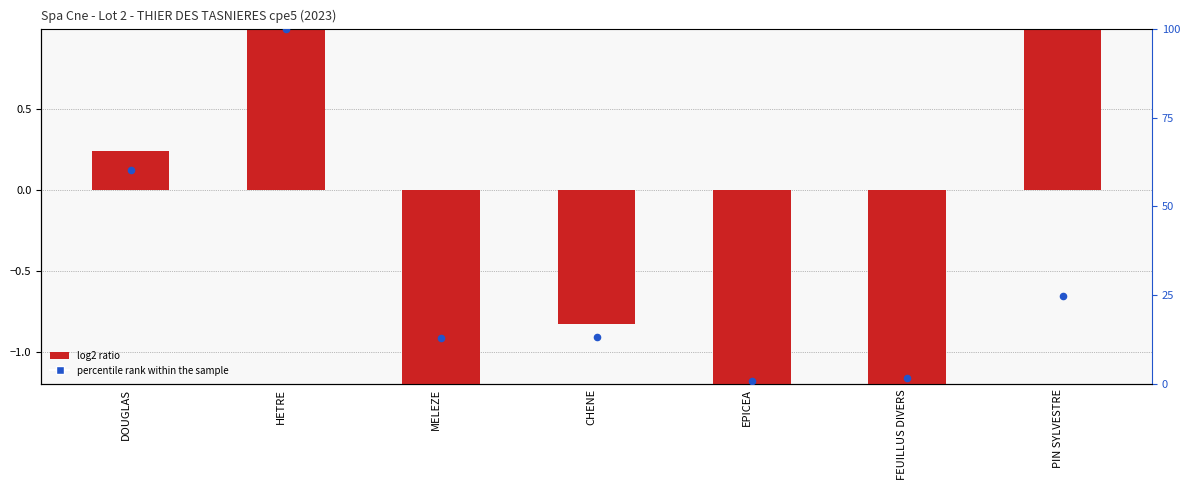

At which category is the sum across all series the highest?

HETRE